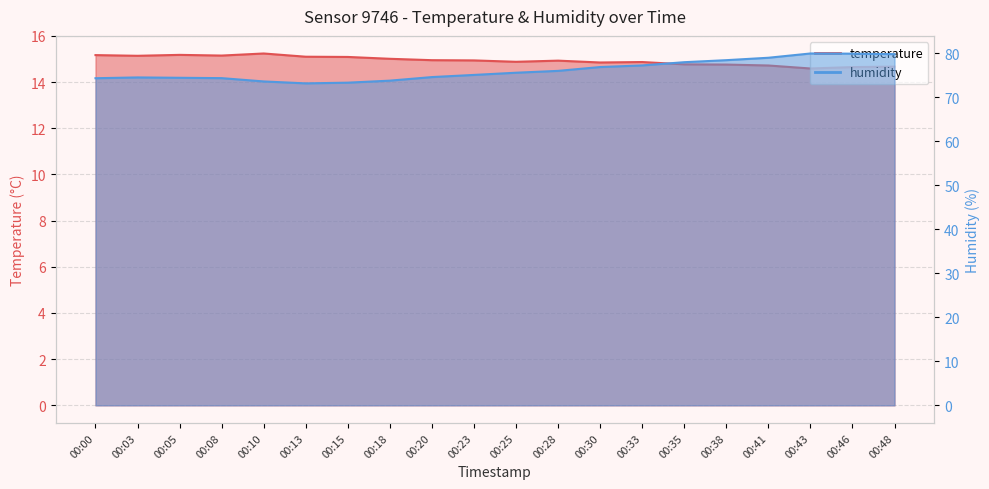

True or false: humidity has more than 2 points higher than both neighbors.

False